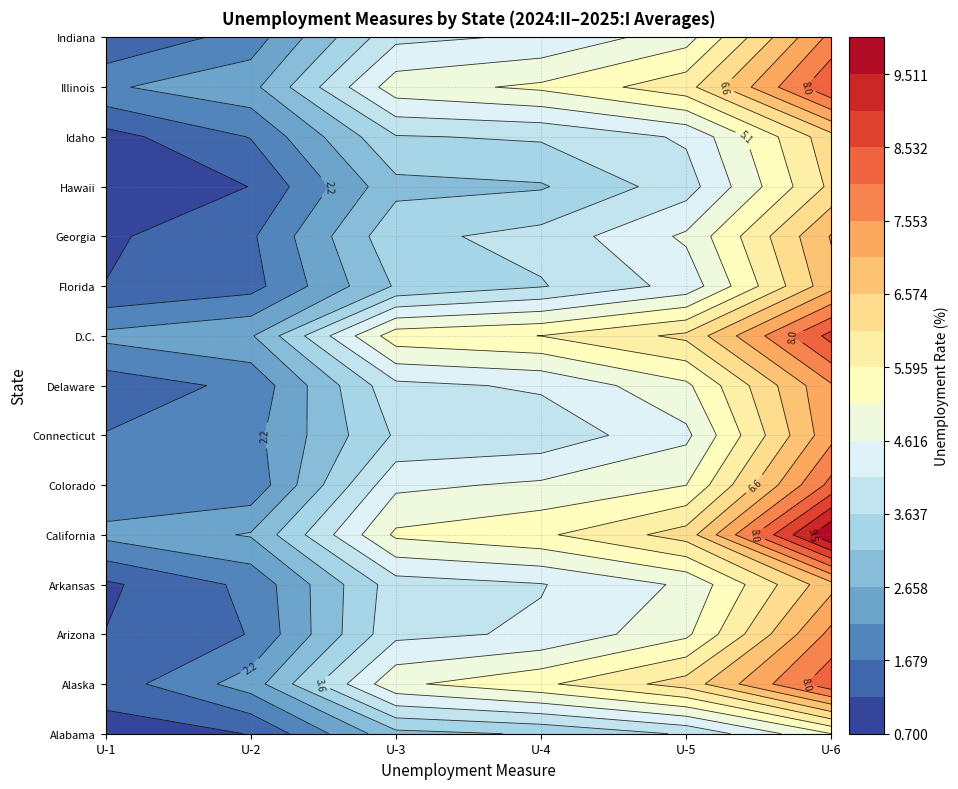

What is the total value across all series at U-5?

74.7